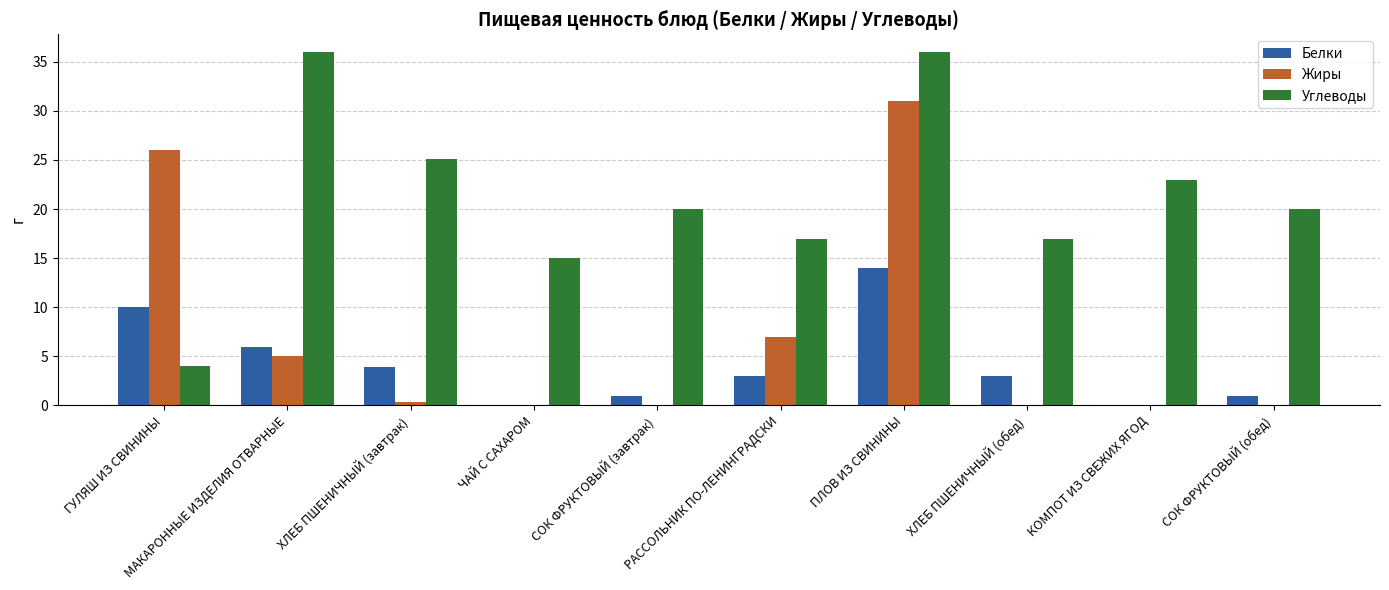

How many data points does each series have?

10